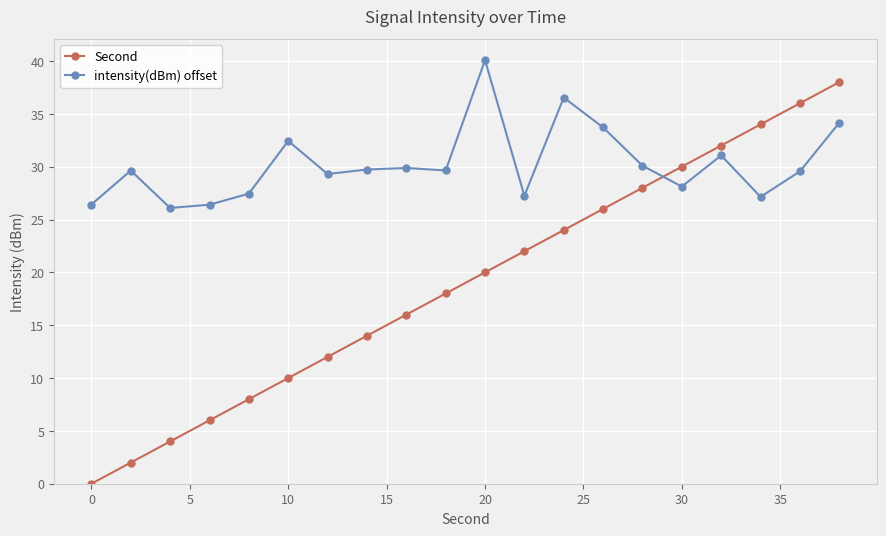

What is the value of the Second point at the 2nd from the left?

2.0